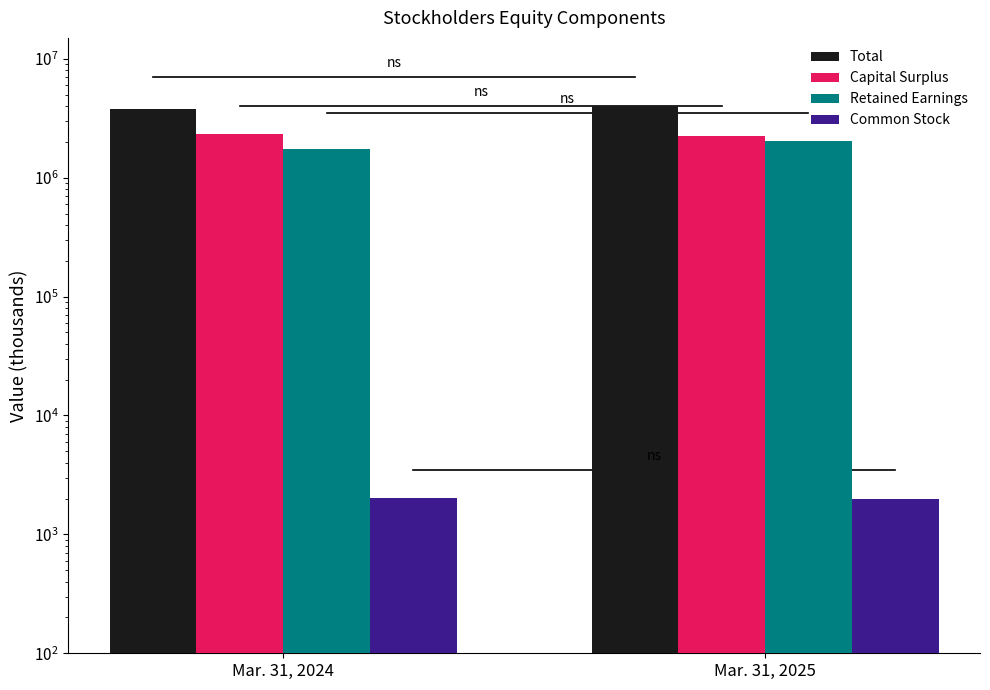

The value of Total at Mar. 31, 2024 is 3811401. True or false?

True